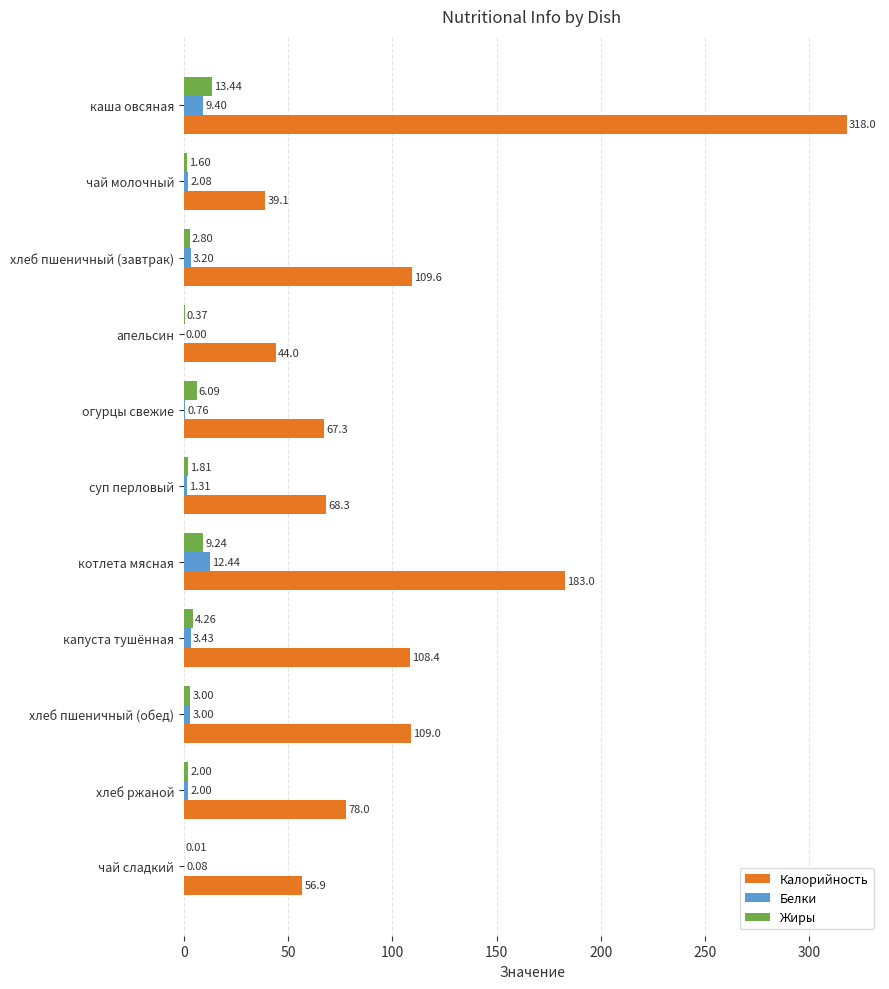

What is the sum of all Жиры values?

44.6